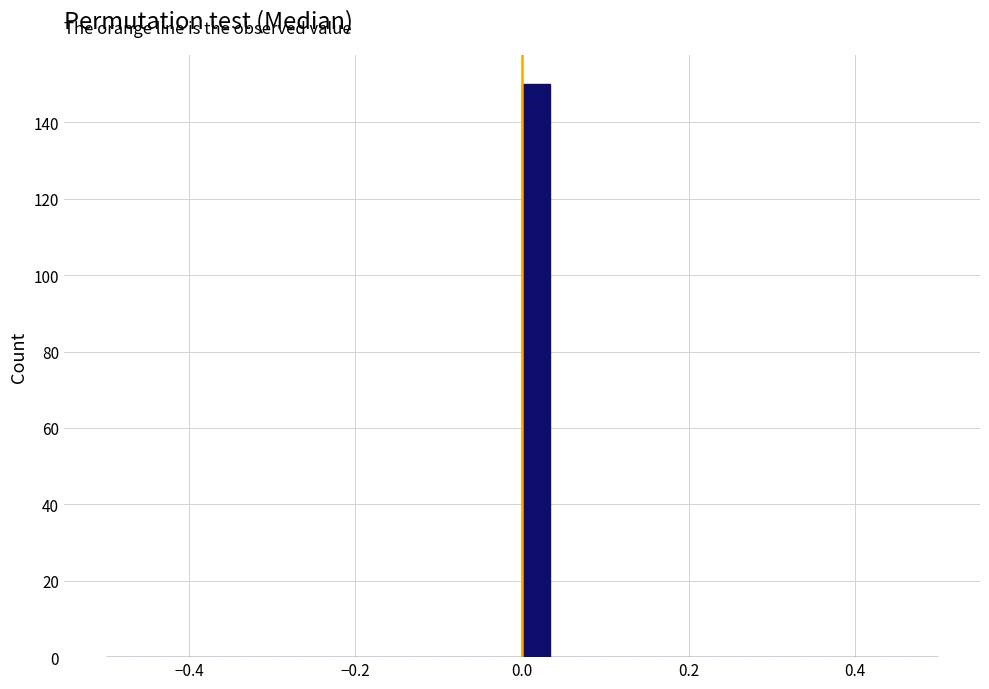

Read against the x-axis, roughly where is the centre of the tallest bar?

0.02